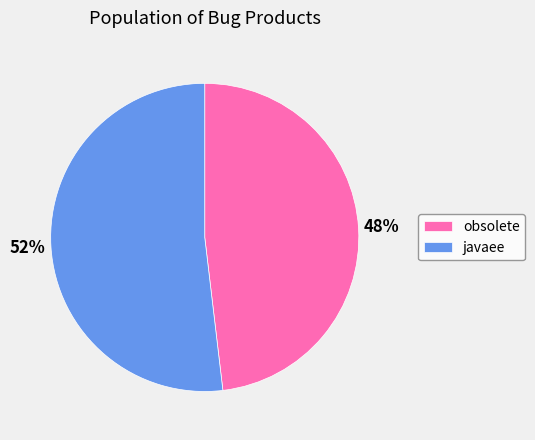

How many slices are in this pie chart?

2